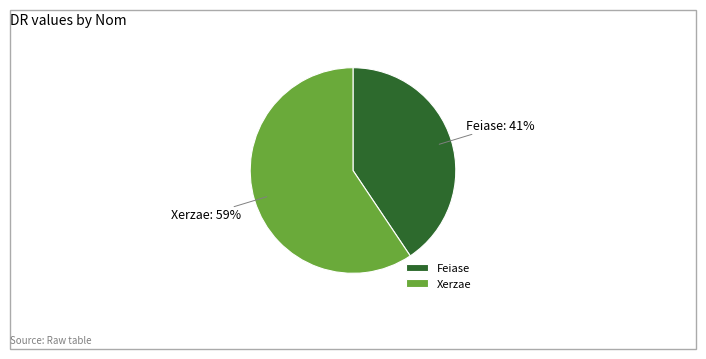

Count the number of slices in the pie.

2